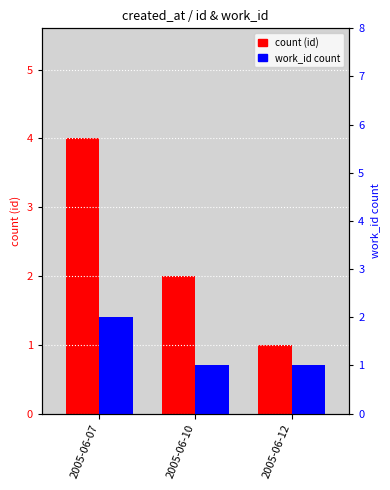

Reading left to right, transcribe all the data shown in this chart.

count (id): 2005-06-07=4	2005-06-10=2	2005-06-12=1
work_id count: 2005-06-07=2	2005-06-10=1	2005-06-12=1